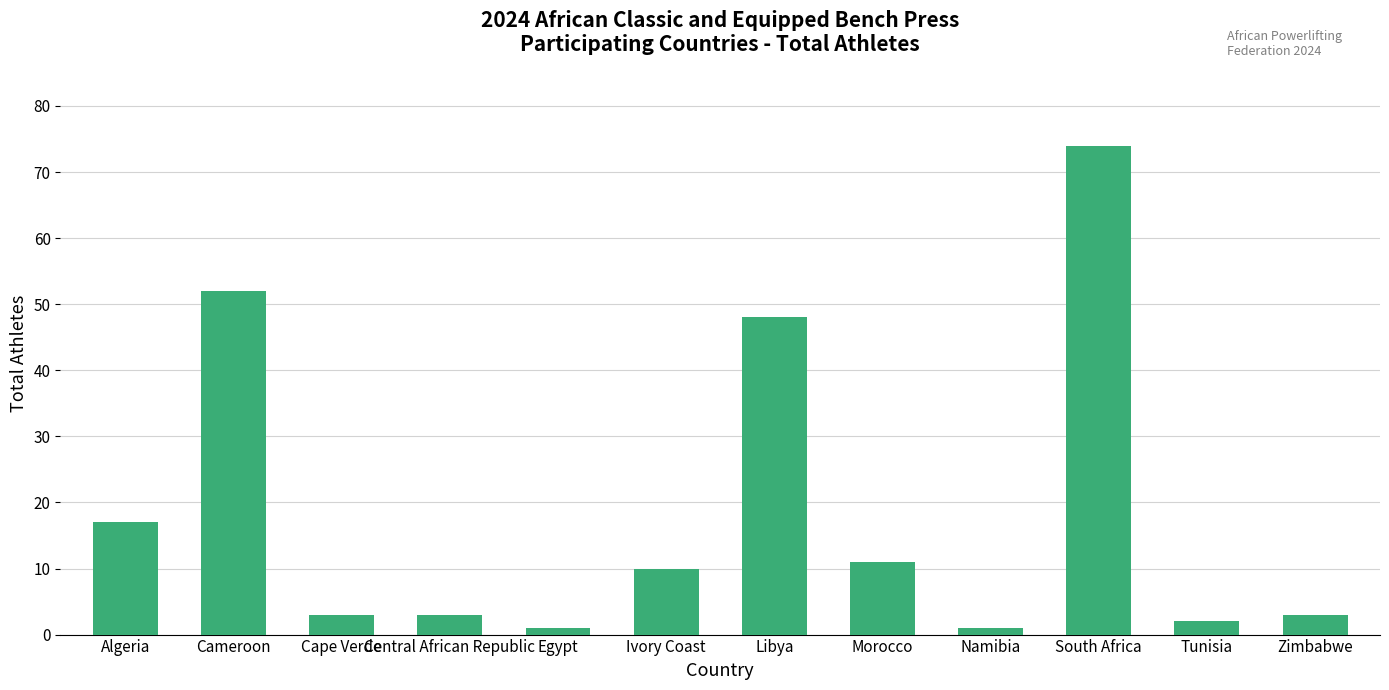

What is the greatest value displayed?

74